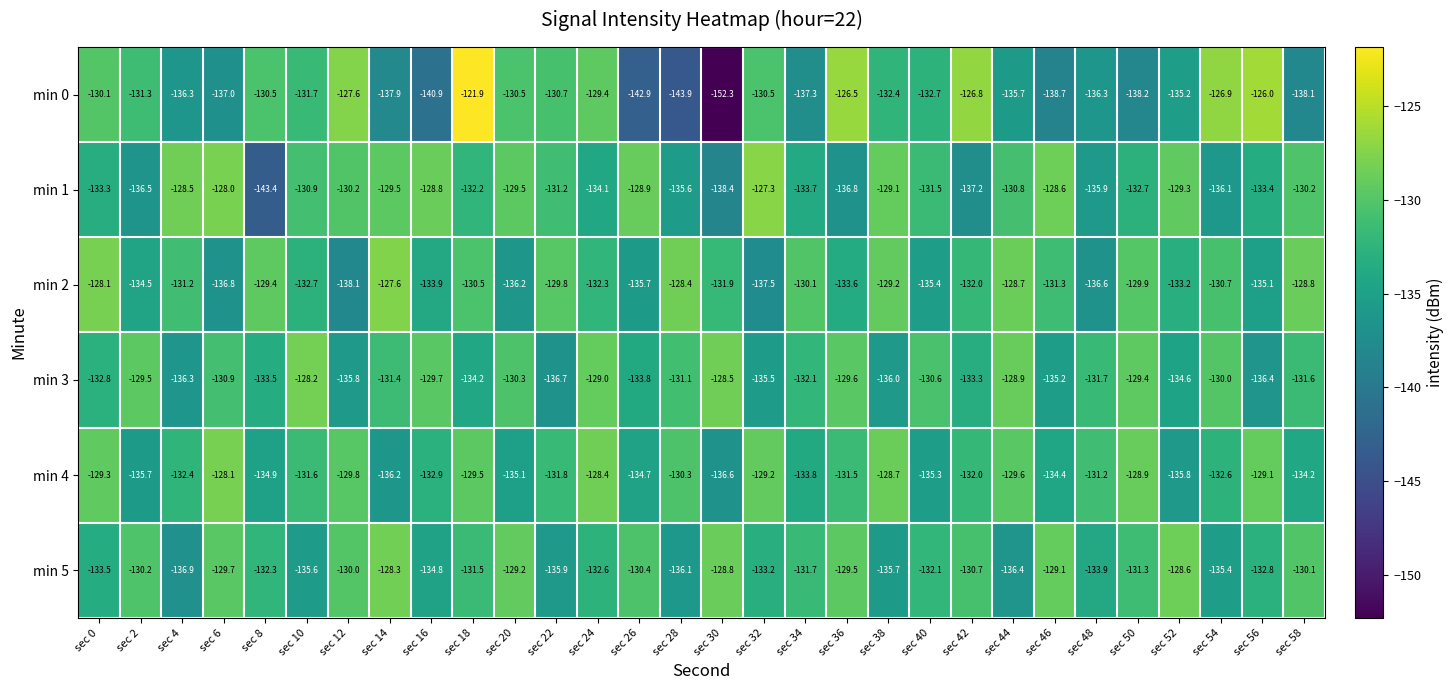

How many distinct data groups are displayed?

6